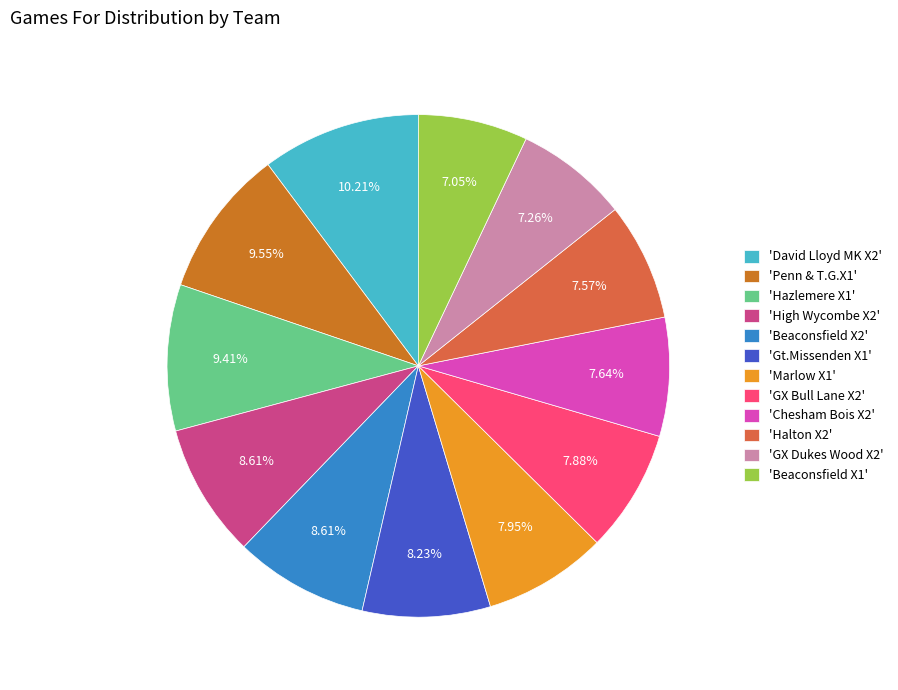

Is the sum of 'High Wycombe X2' and 'Beaconsfield X2' greater than half?

No